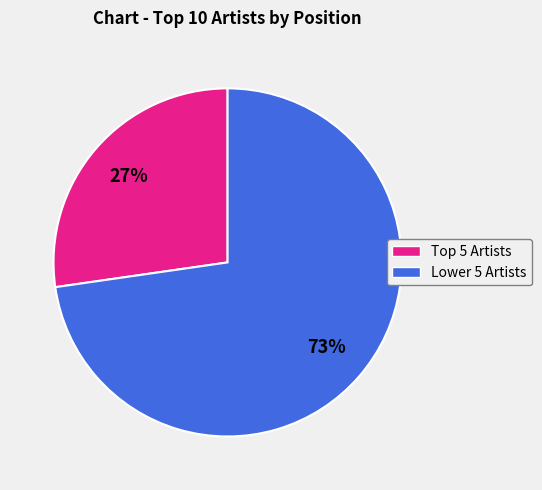

How many segments does this pie chart have?

2